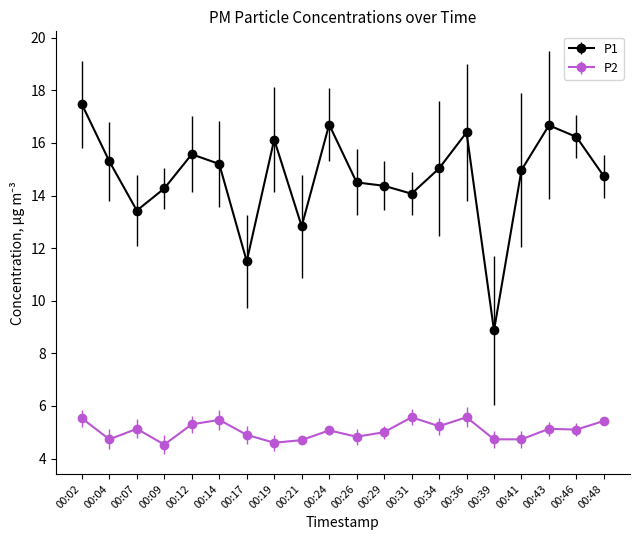

True or false: P2 has more than 2 points higher than both neighbors.

True